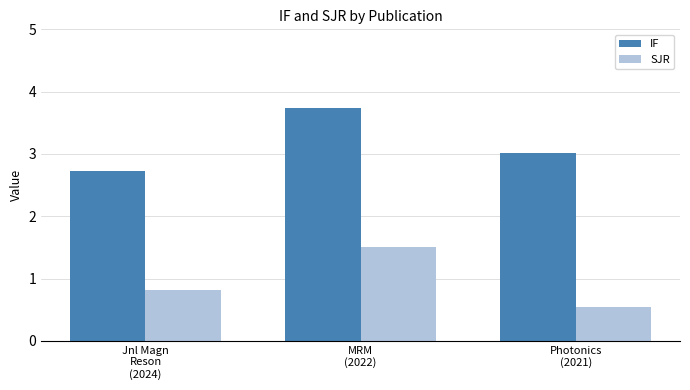

Where does the IF series first go above 3?

MRM
(2022)